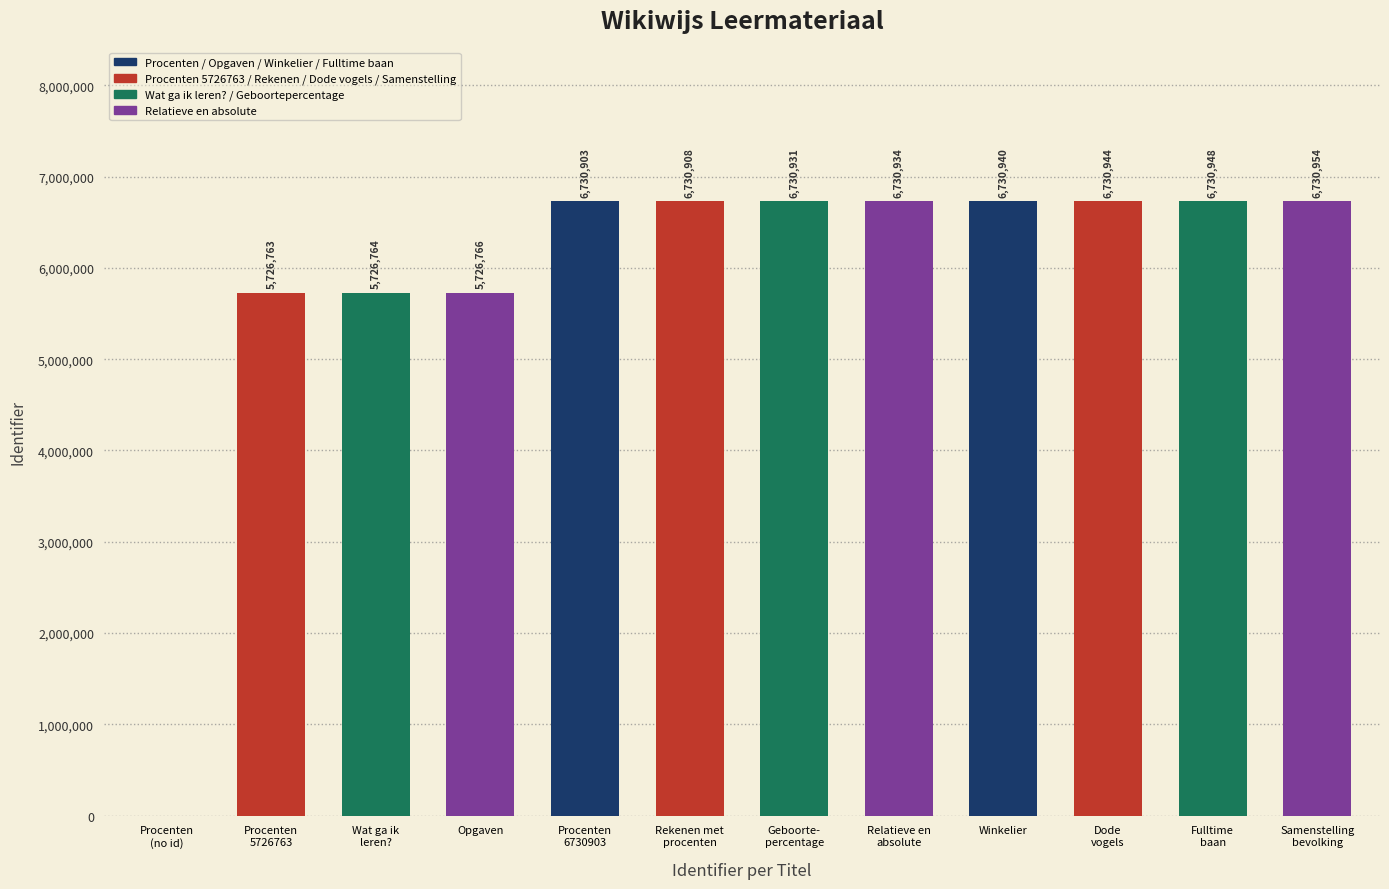

What is the maximum value shown in the chart?

6730954